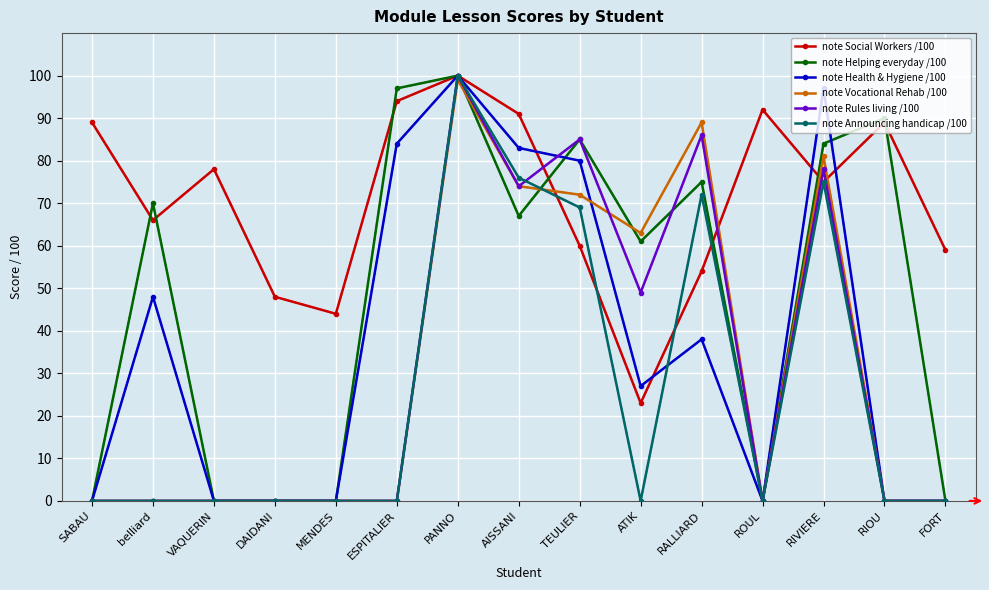

What is the average value of the note Vocational Rehab /100 series?

32